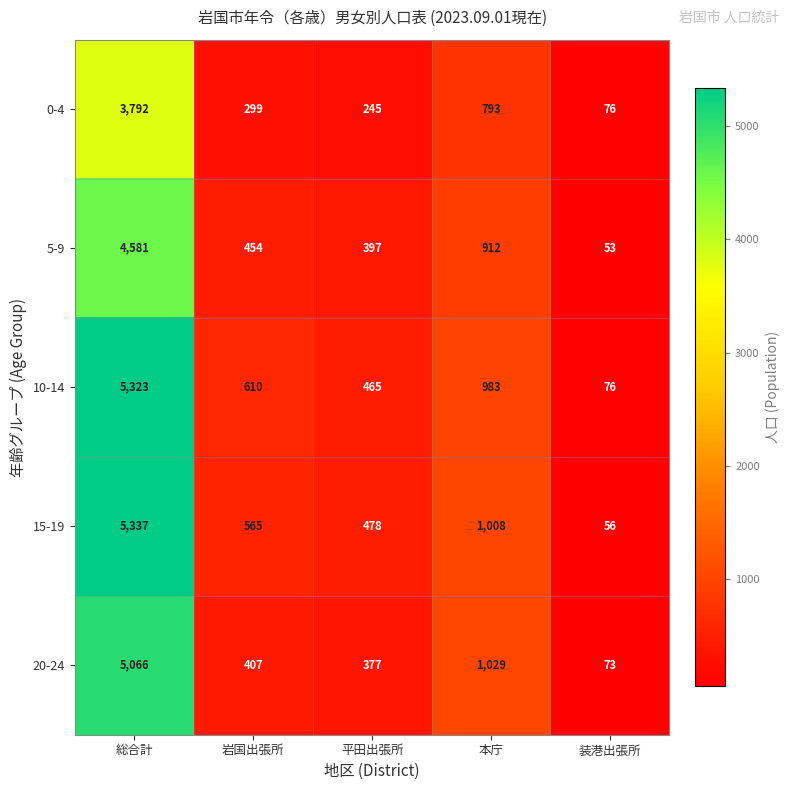

What is the sum of the 0-4 values at 平田出張所 and 本庁?

1038